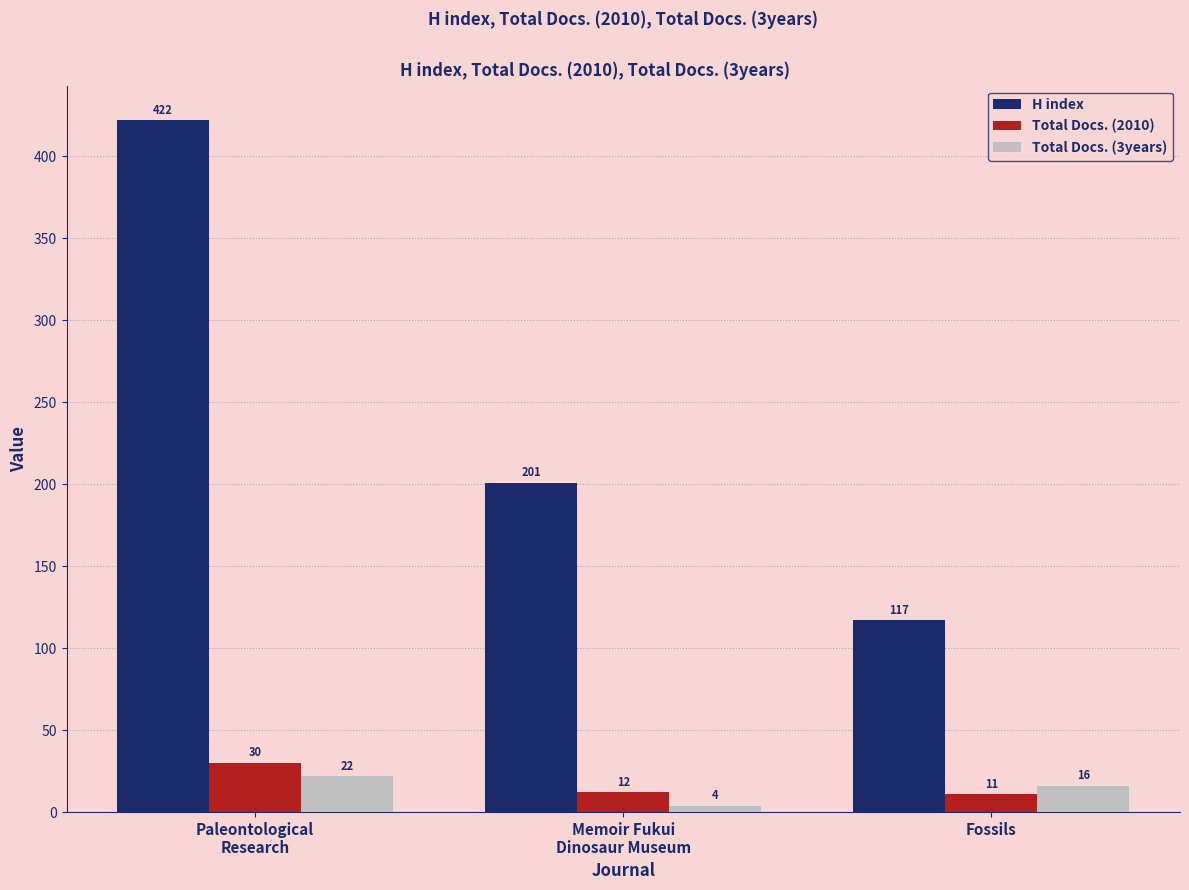

What is the difference between the highest and lowest values at Fossils?

106